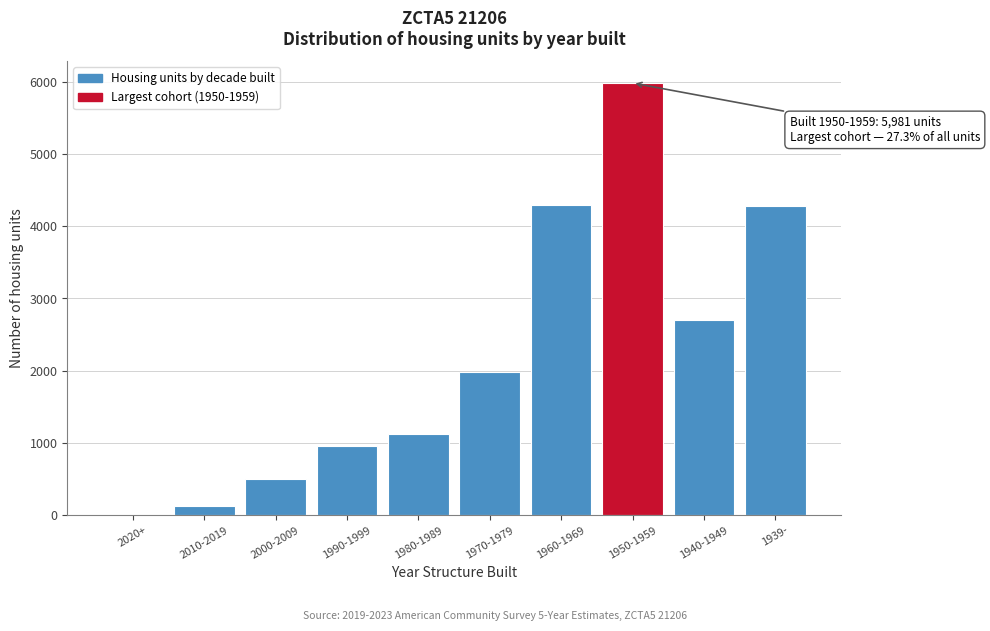

What is the sum of all values?

21939